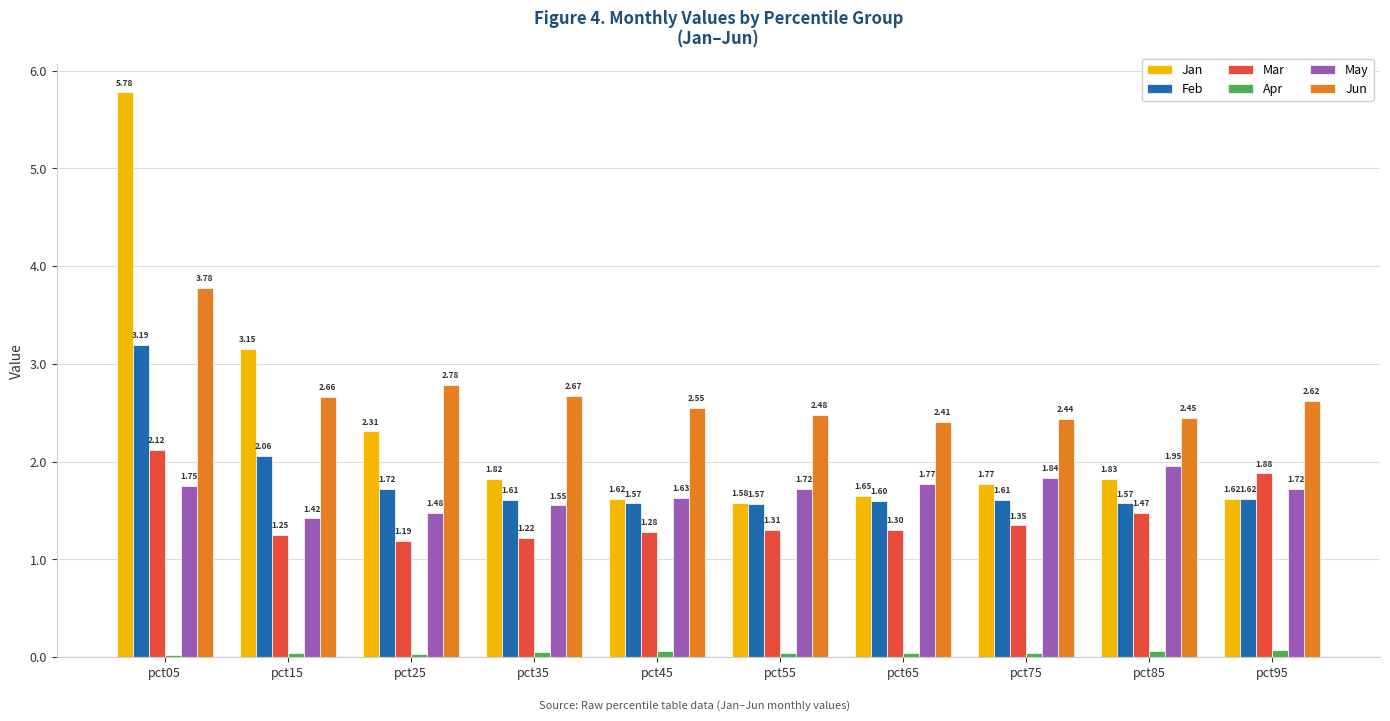

What is the difference between the maximum and second lowest values in the Jun series?

1.3